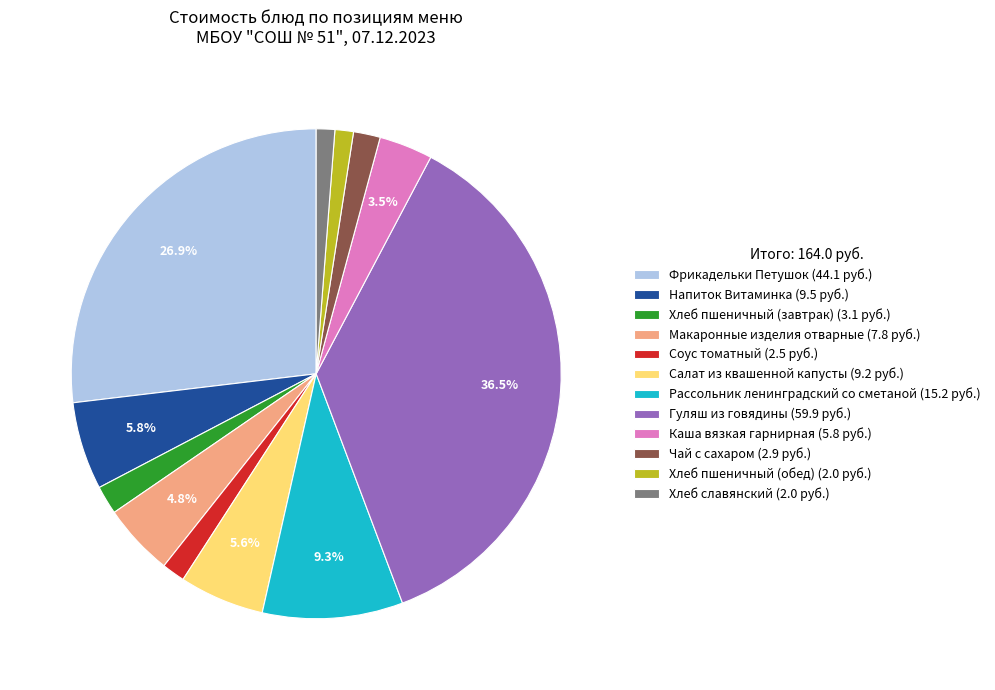

Is it true that Макаронные изделия отварные is 5% of the pie?

True